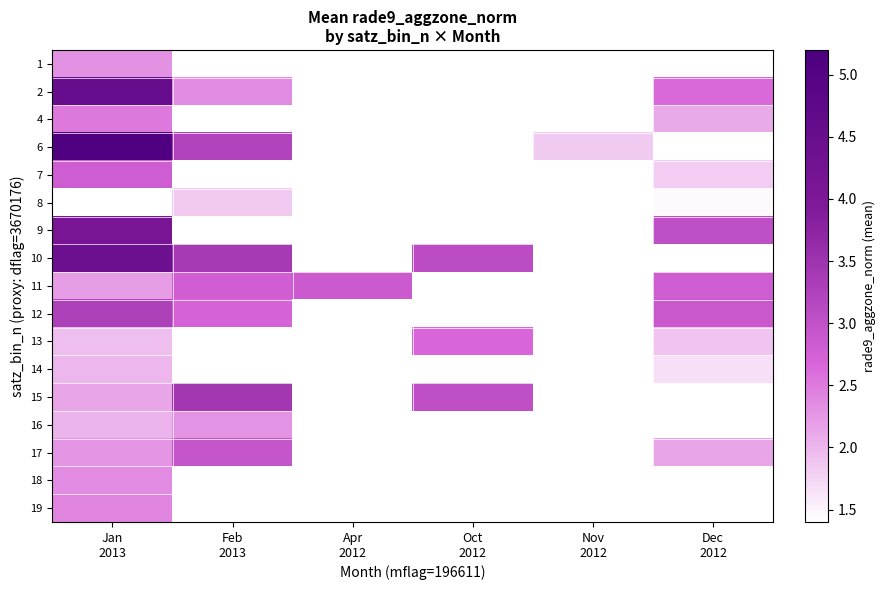

How many data points does each series have?

6